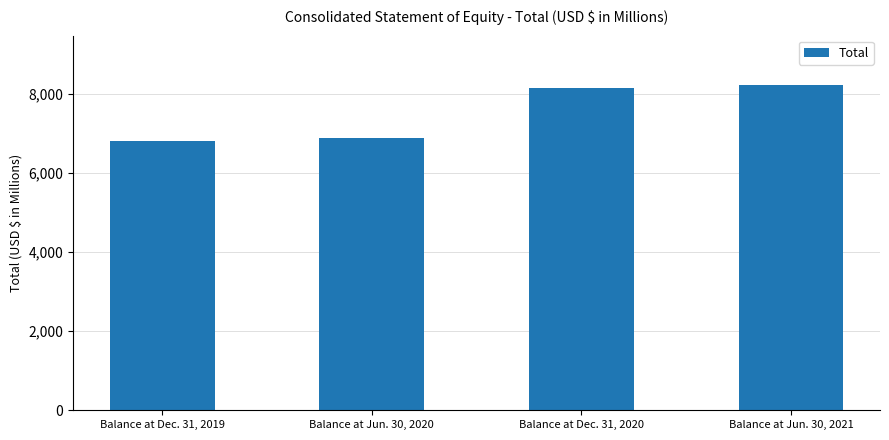

Reading left to right, extract all data points from this chart.

Balance at Dec. 31, 2019=6804	Balance at Jun. 30, 2020=6890	Balance at Dec. 31, 2020=8135	Balance at Jun. 30, 2021=8234